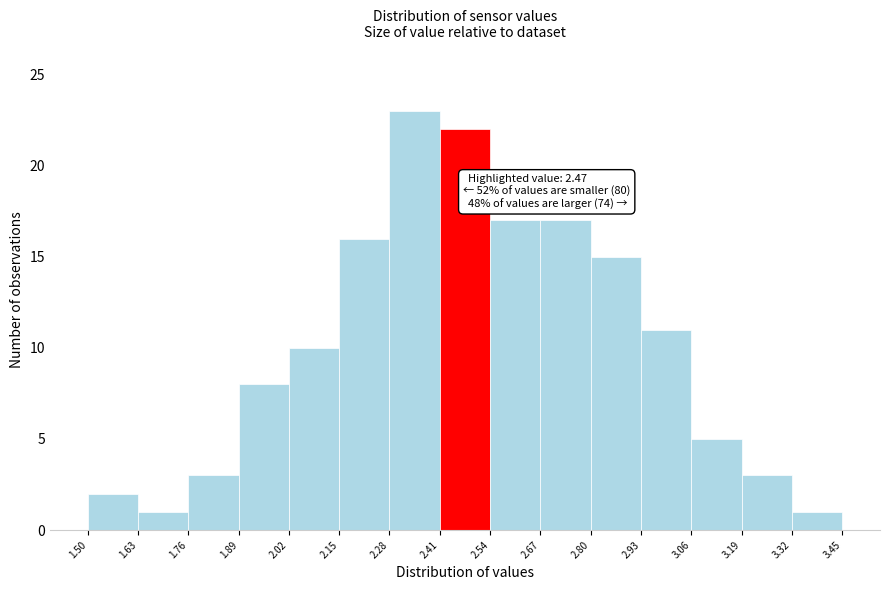

Over which range of the x-axis is the bar tallest?

2.28 to 2.41